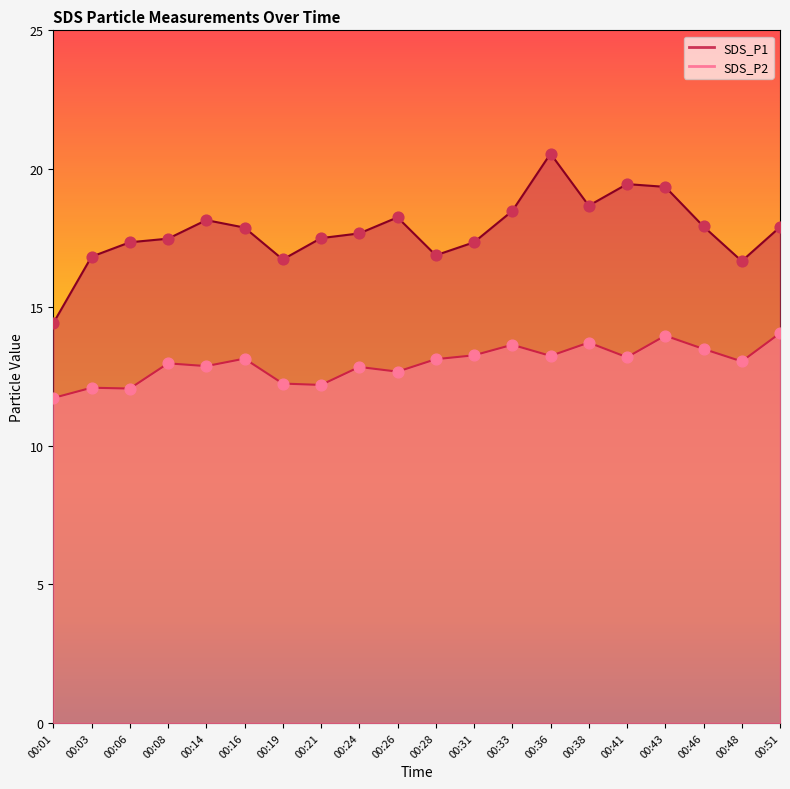

Is the value of SDS_P2 at 00:08 greater than the value of SDS_P1 at 00:24?

No